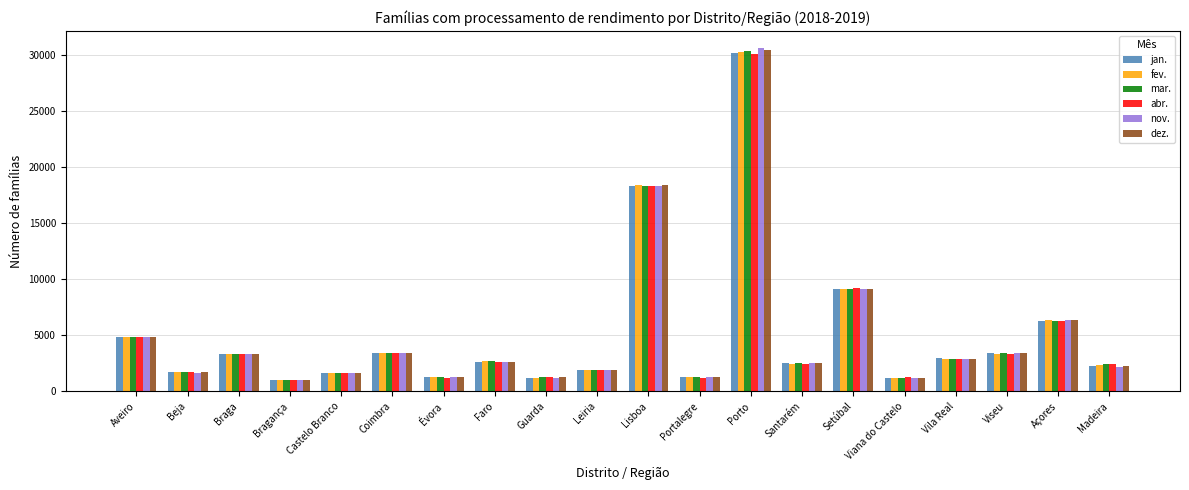

What position from the left is Viana do Castelo?

16